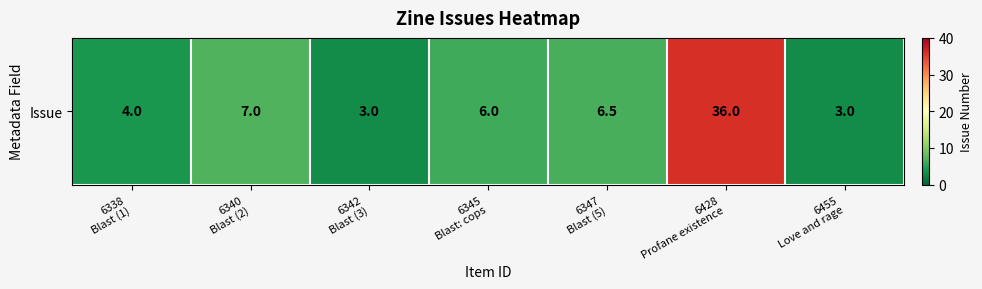

The value at 6347
Blast (5) is 6.5. True or false?

True